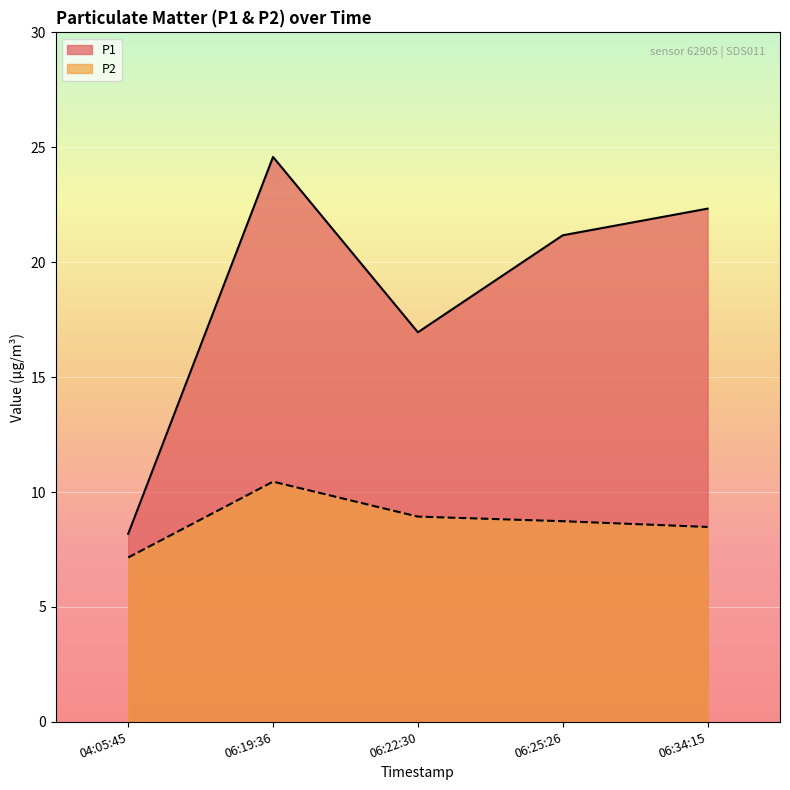

Count the number of categories in the chart.

5